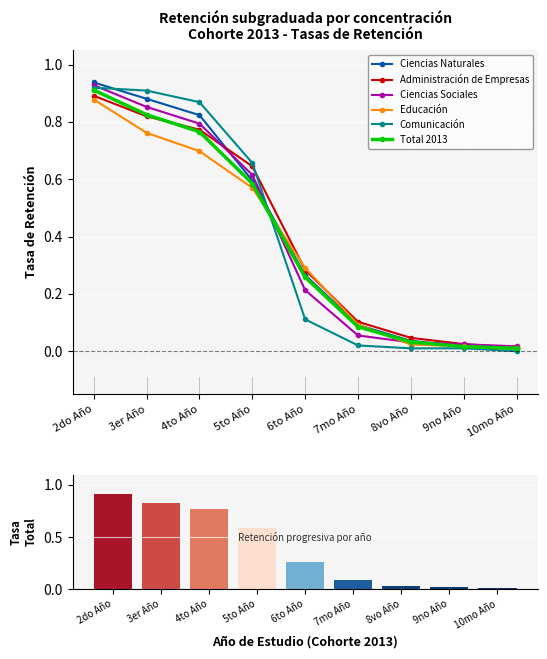

How many groups of bars are there?

9